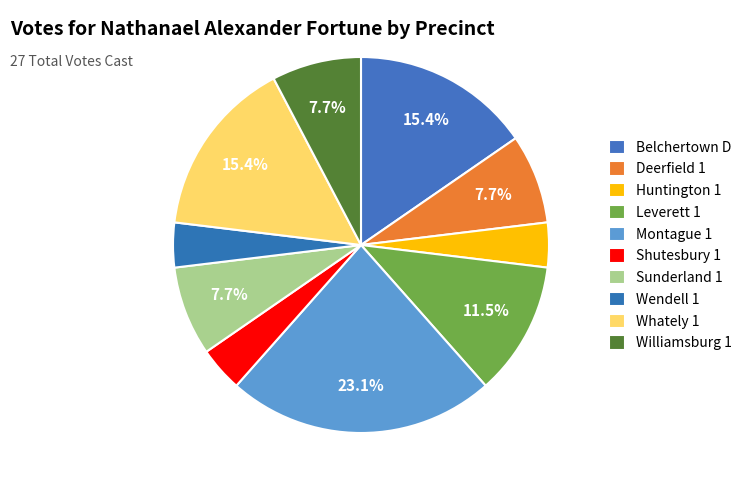

Is it true that Belchertown D is 7% of the pie?

False